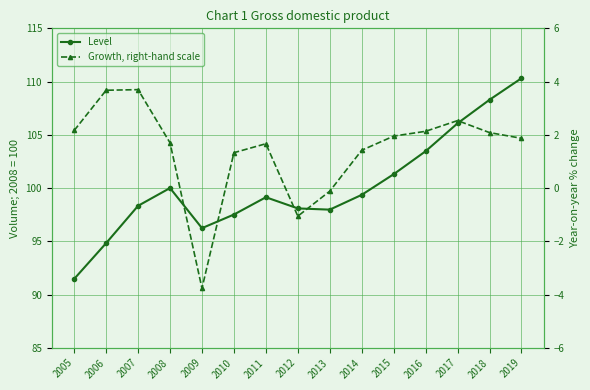

Which has a higher value, 2019 or 2007?

2019